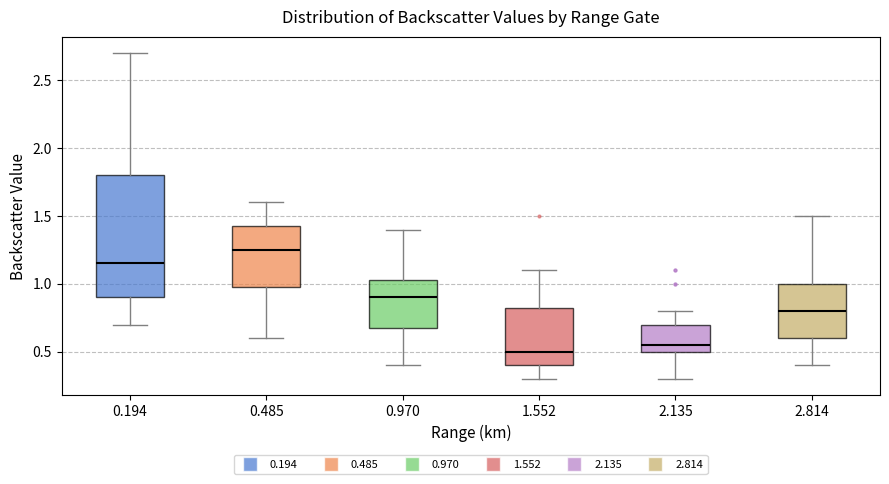

Where does the upper whisker of the box at x = 1.552 end on the y-axis? The values are not printed on the chart, so give them approximately, as read against the axis.

1.10